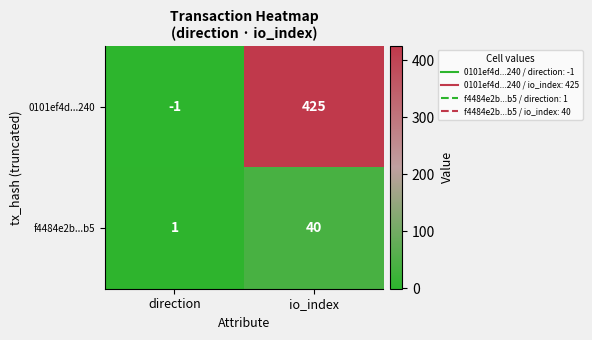

Which series has the largest total across all categories?

0101ef4d...240